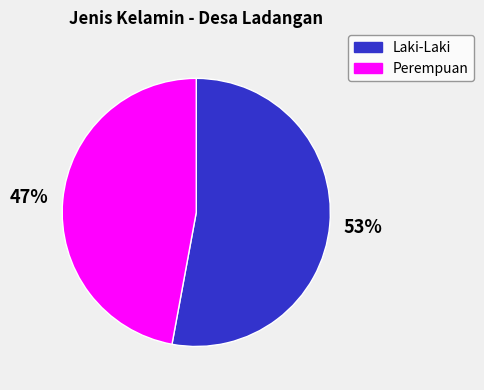

The Laki-Laki slice represents 39% of the pie. True or false?

False